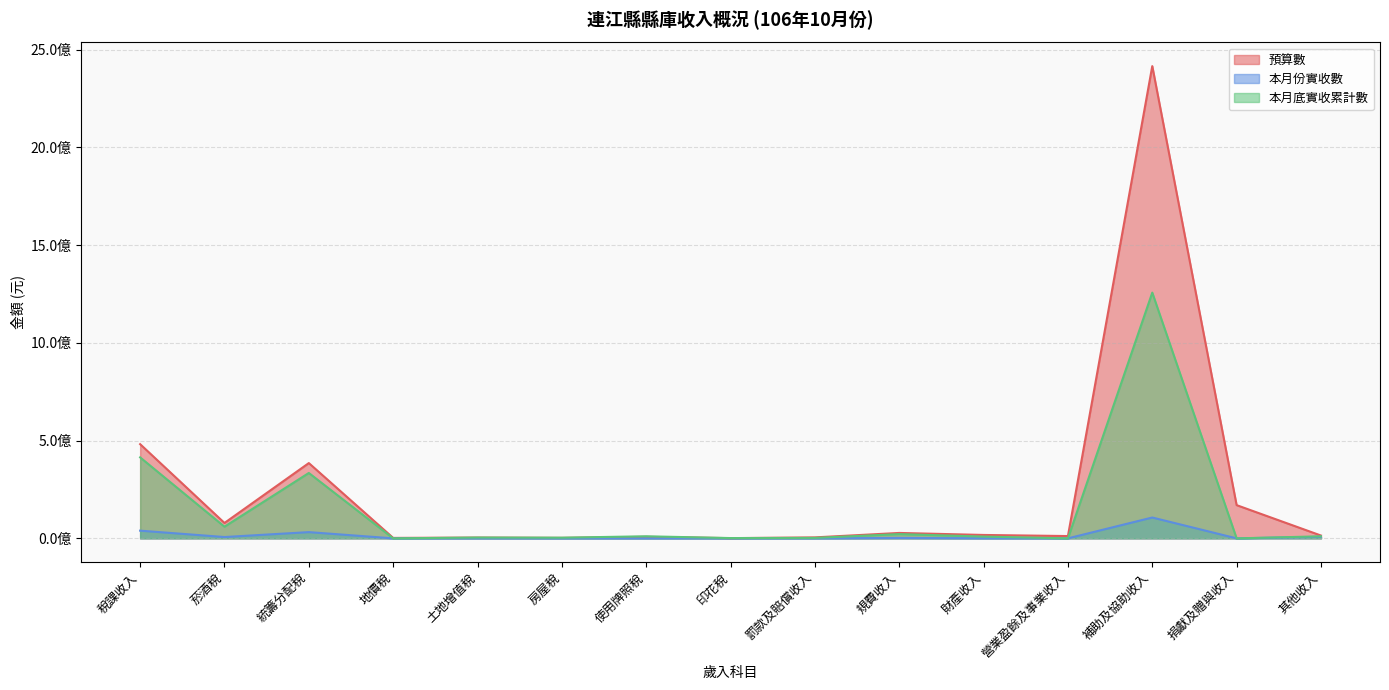

What is the sum of all 預算數 values?

3625459000